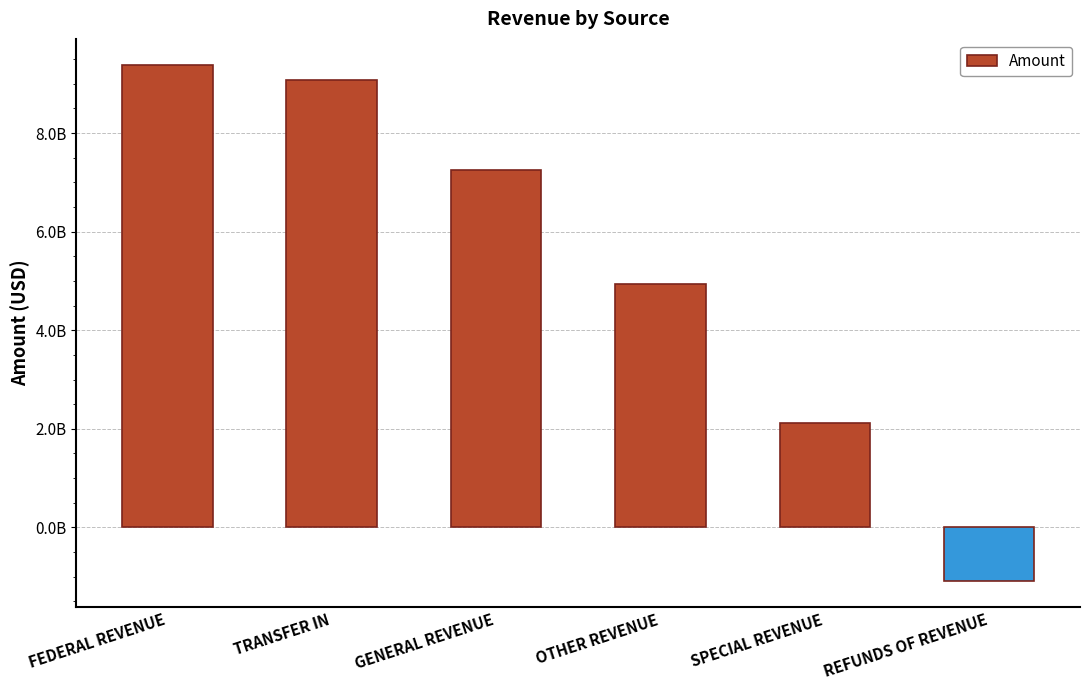

Are the bars grouped side by side (vs. stacked)?

No